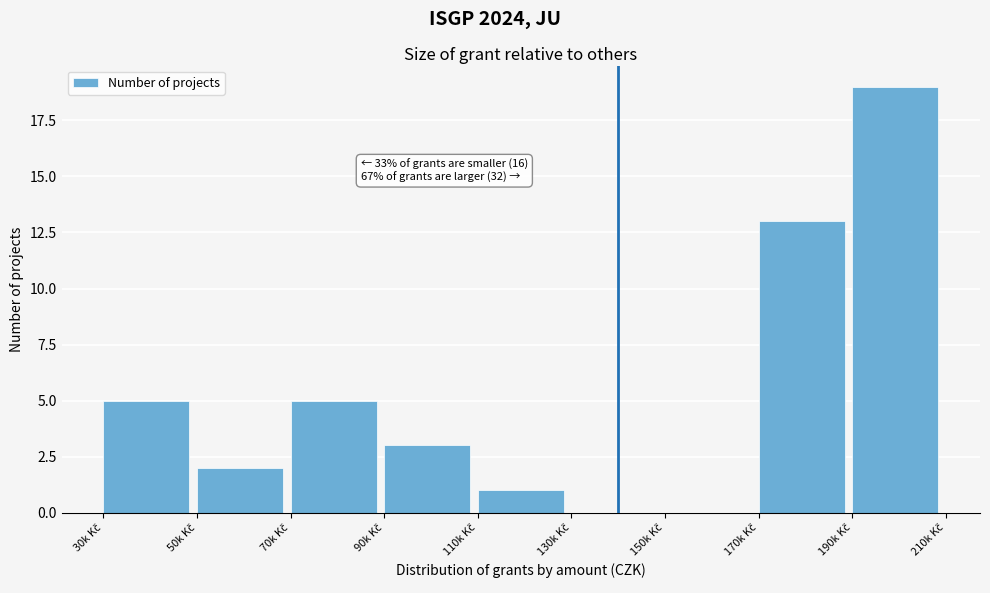

What is the sum of all values?

48